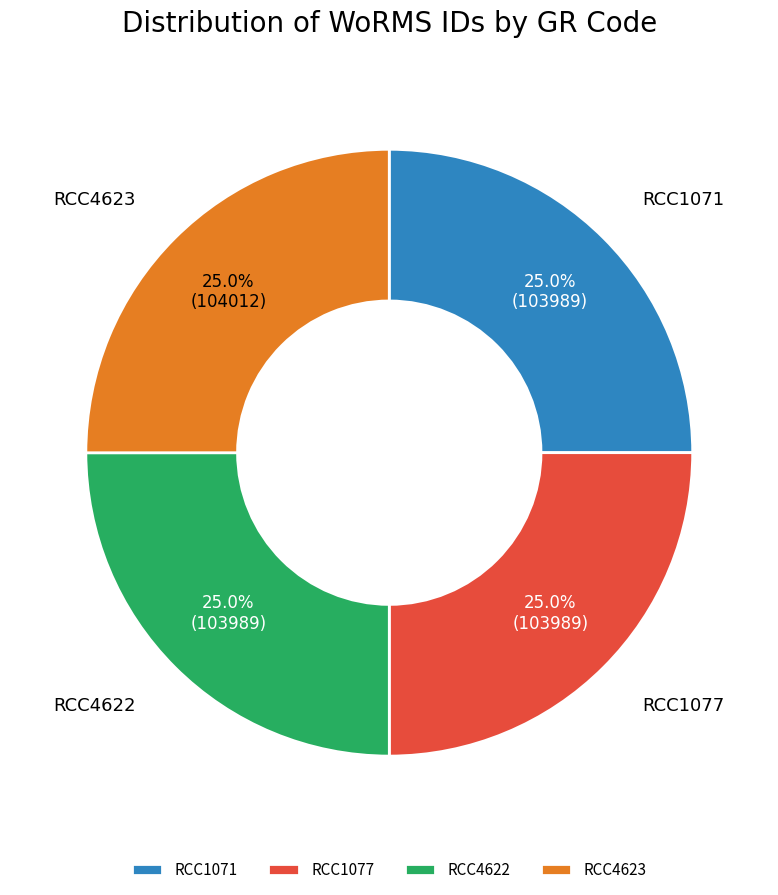

The RCC1071 slice represents 25% of the pie. True or false?

True